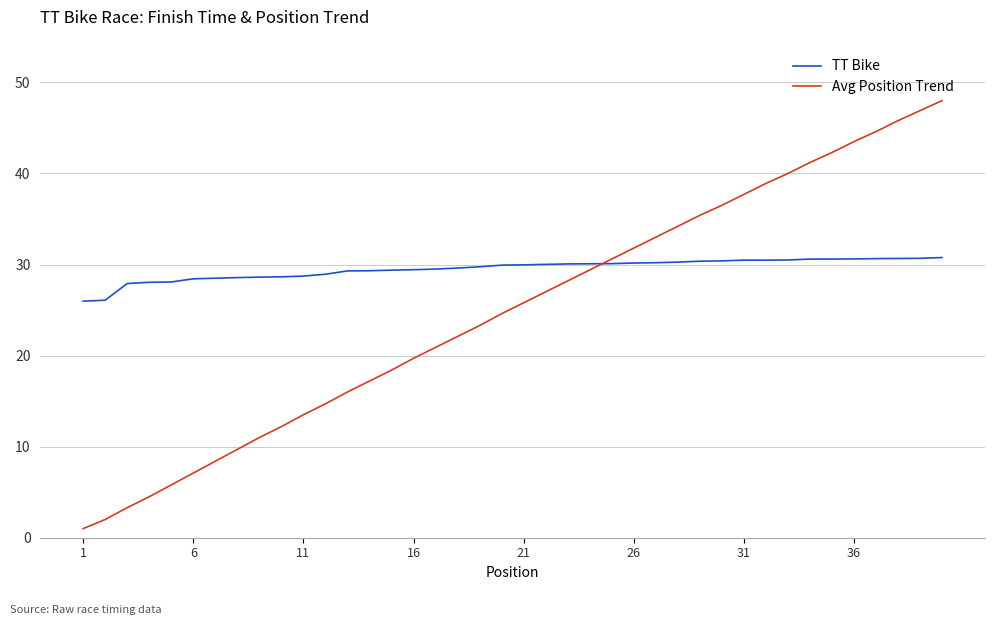

True or false: Avg Position Trend and TT Bike intersect in this chart.

True